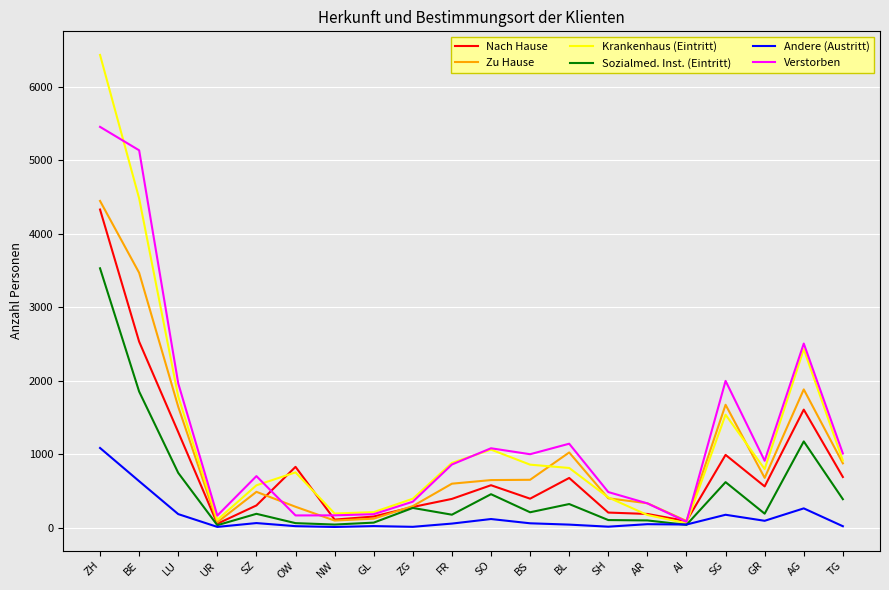

Which series has the widest spread of values?

Krankenhaus (Eintritt)